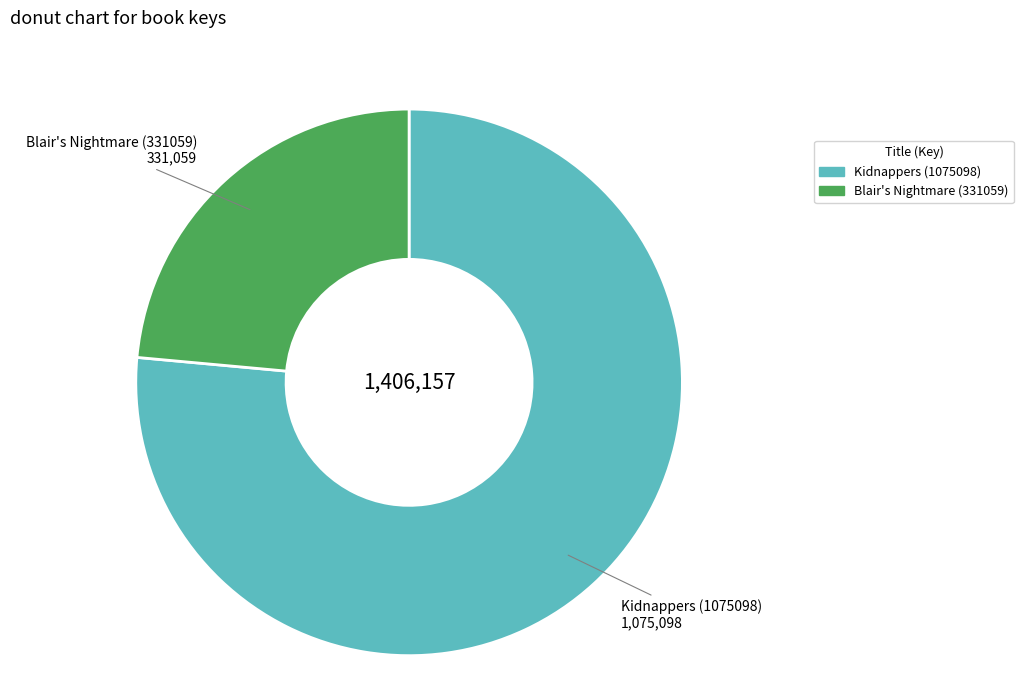

Is it true that Kidnappers (1075098) is 90% of the pie?

False